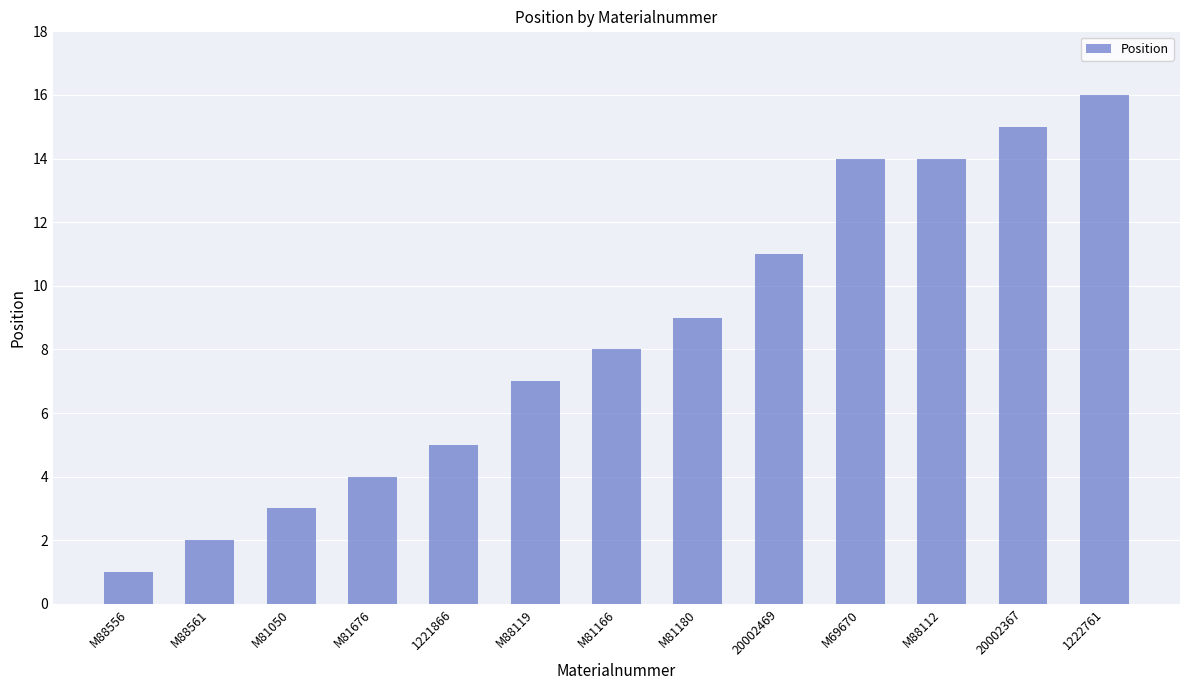

At which category does the chart reach its peak across all series?

1222761